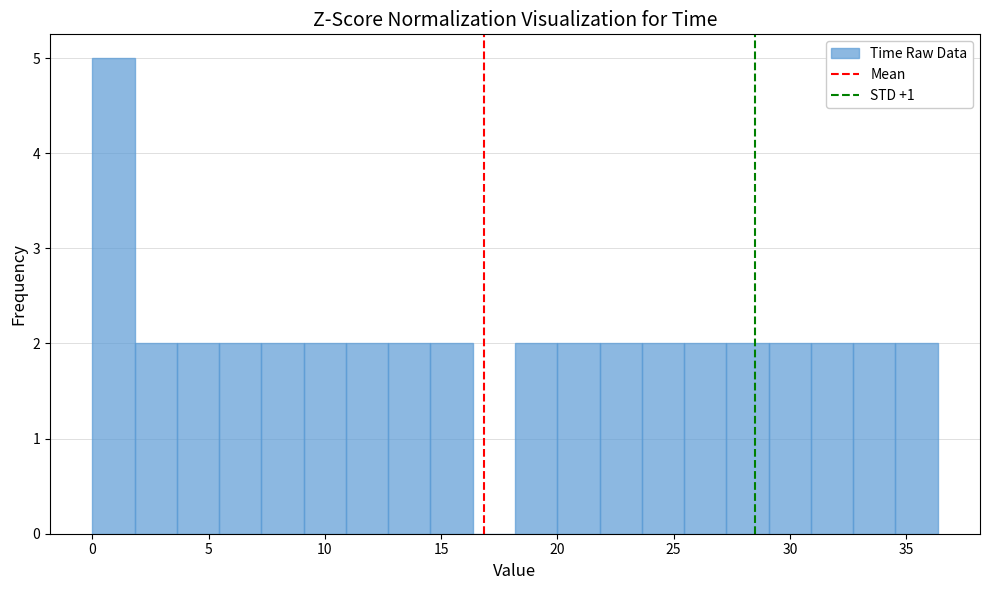

Read against the x-axis, roughly where is the centre of the tallest bar?

1.0